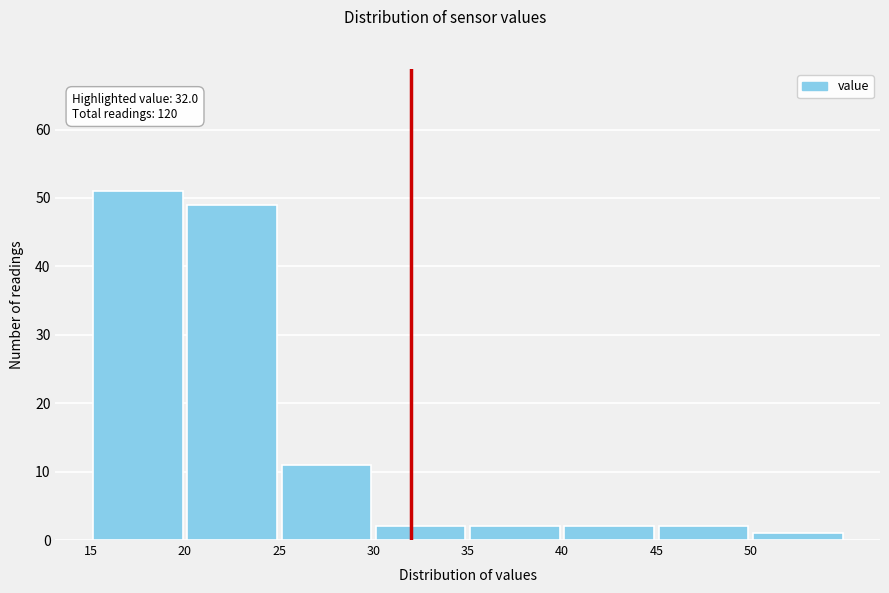

Over which range of the x-axis is the bar tallest?

15 to 20